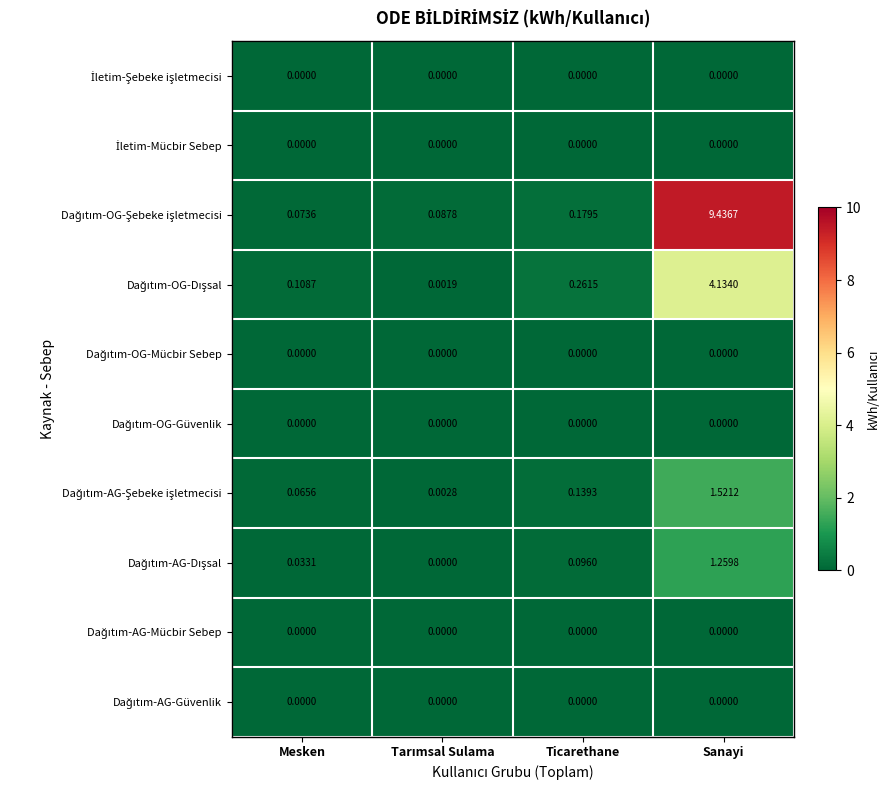

At which category is the sum across all series the highest?

Sanayi